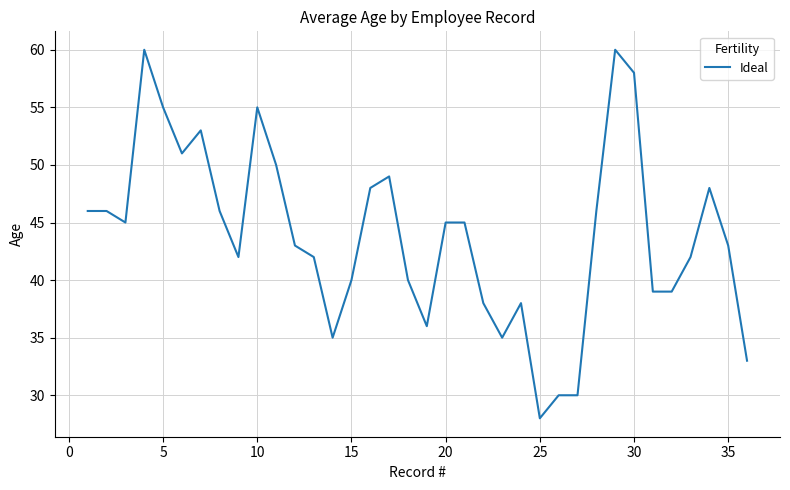

Does the chart have visible grid lines?

Yes